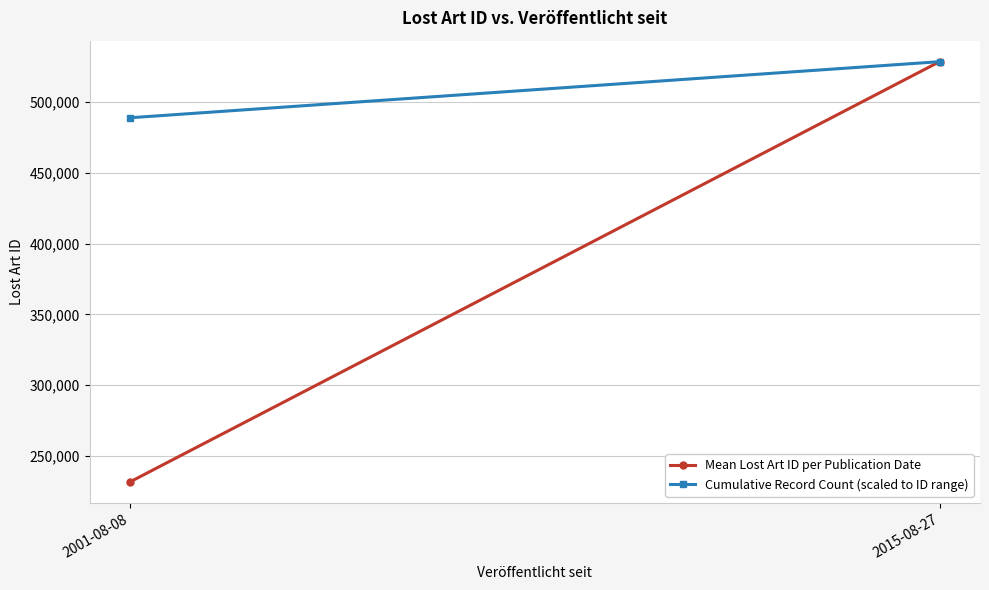

The value of Mean Lost Art ID per Publication Date at 2015-08-27 is 528353.5. True or false?

True